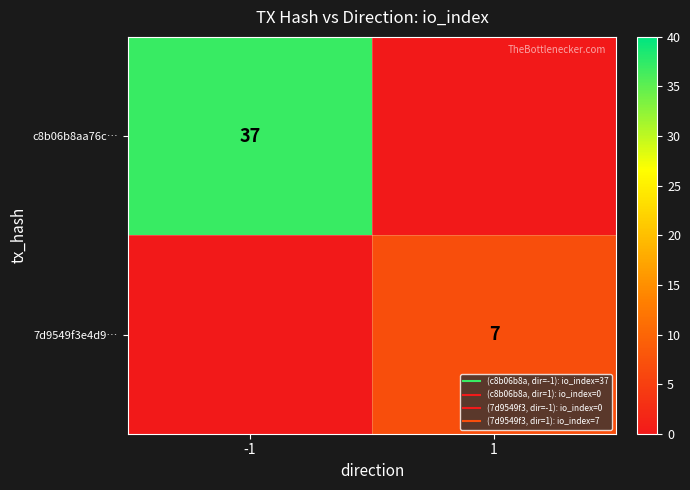

Count the c8b06b8aa76c… values in the range 0 to 37.

2